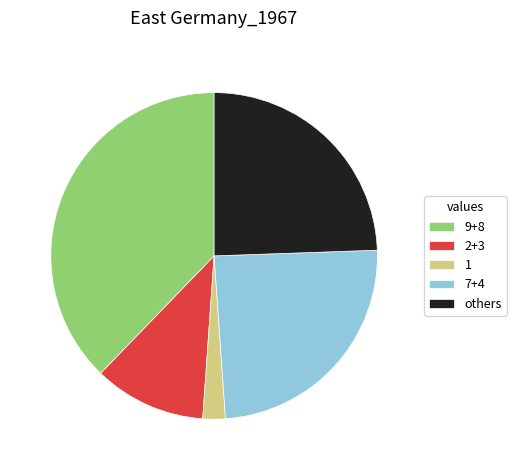

Do 7+4 and 1 together represent more than half of the pie?

No